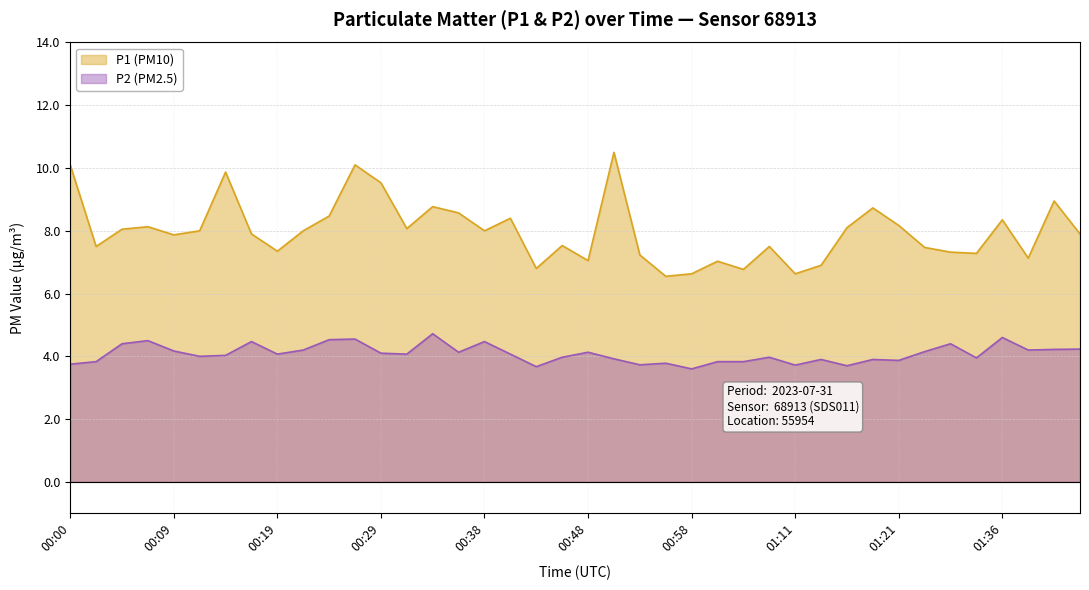

What is the sum of the P1 values at 00:02 and 01:44?

15.4